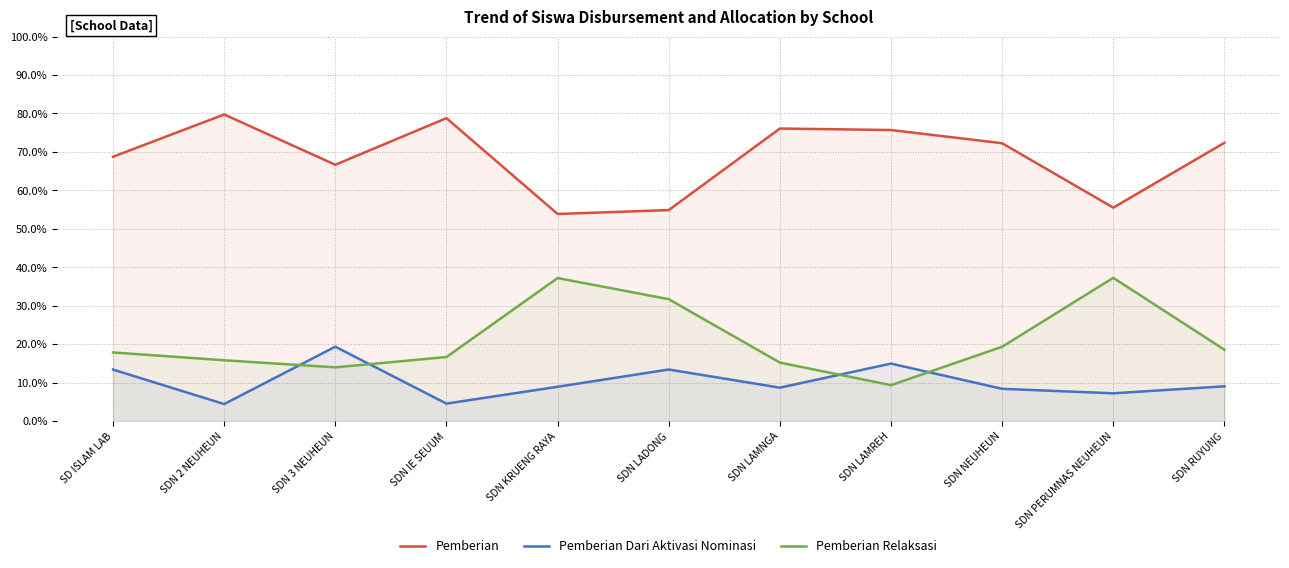

Reading right to left, transcribe all the data shown in this chart.

Pemberian: 72.4	55.5	72.3	75.7	76.1	54.9	53.9	78.8	66.7	79.7	68.8
Pemberian Dari Aktivasi Nominasi: 9.0	7.2	8.4	15.0	8.7	13.4	8.9	4.5	19.4	4.4	13.4
Pemberian Relaksasi: 18.6	37.3	19.3	9.3	15.2	31.7	37.2	16.7	14.0	15.8	17.9